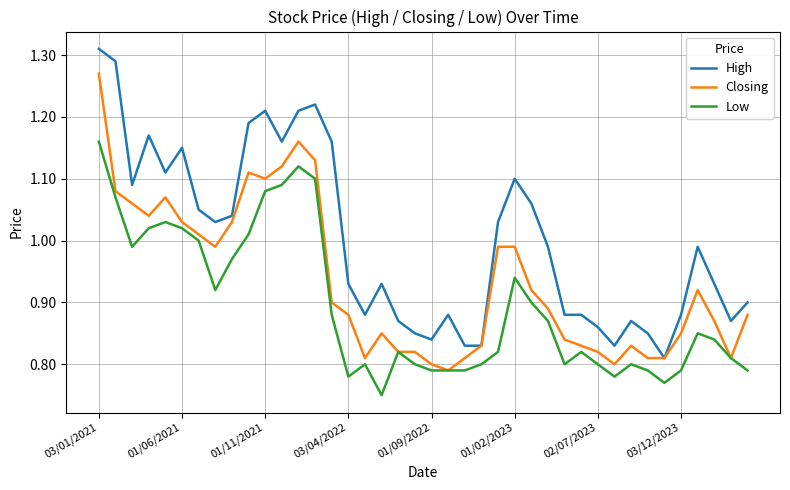

True or false: Low and High intersect in this chart.

False